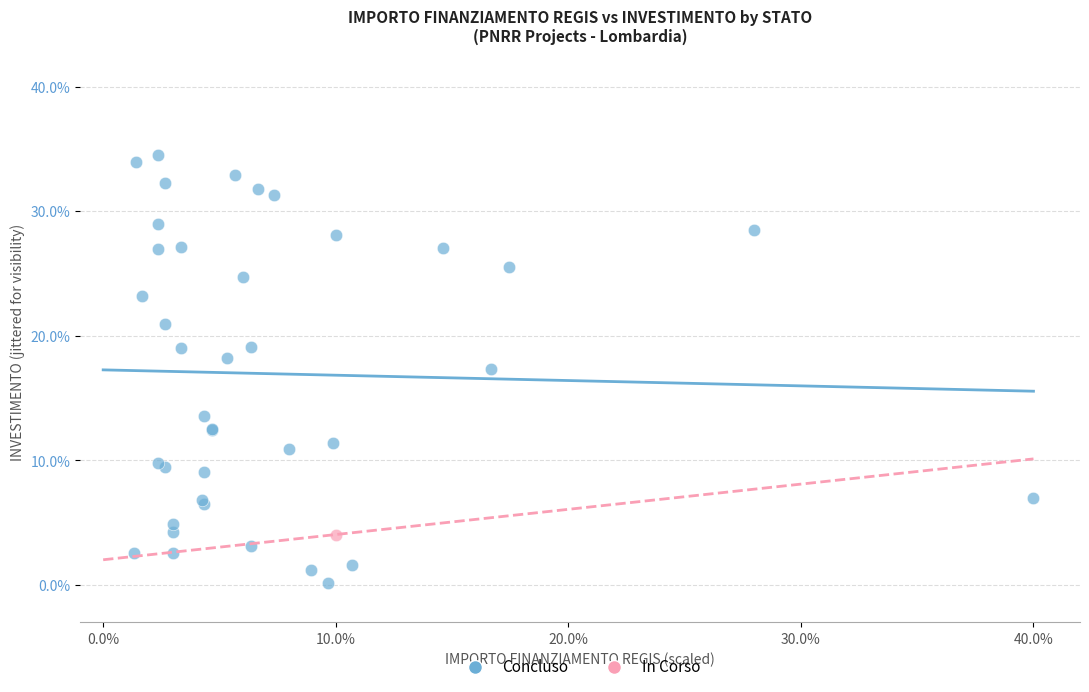

What are all the series names shown in the legend?

Concluso, In Corso